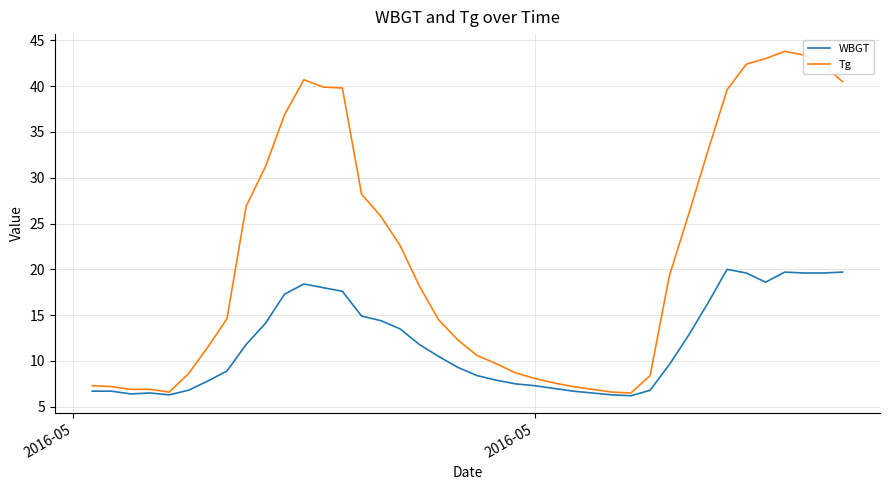

Which series has the largest total across all categories?

Tg